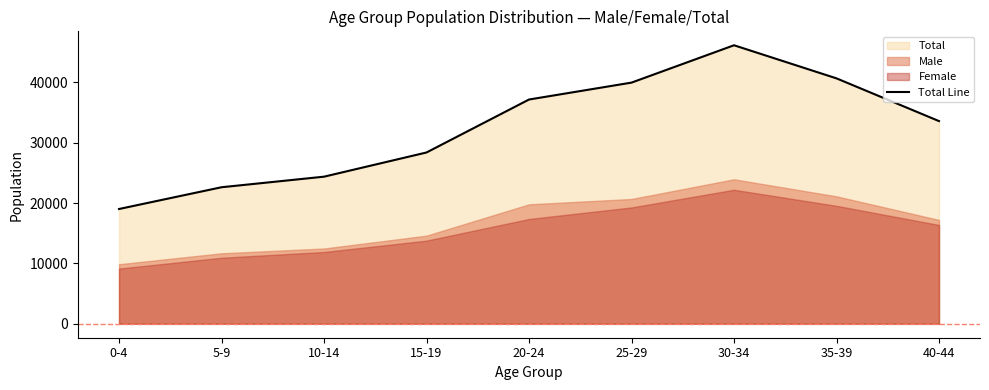

Does the chart display data point markers on the line(s)?

No